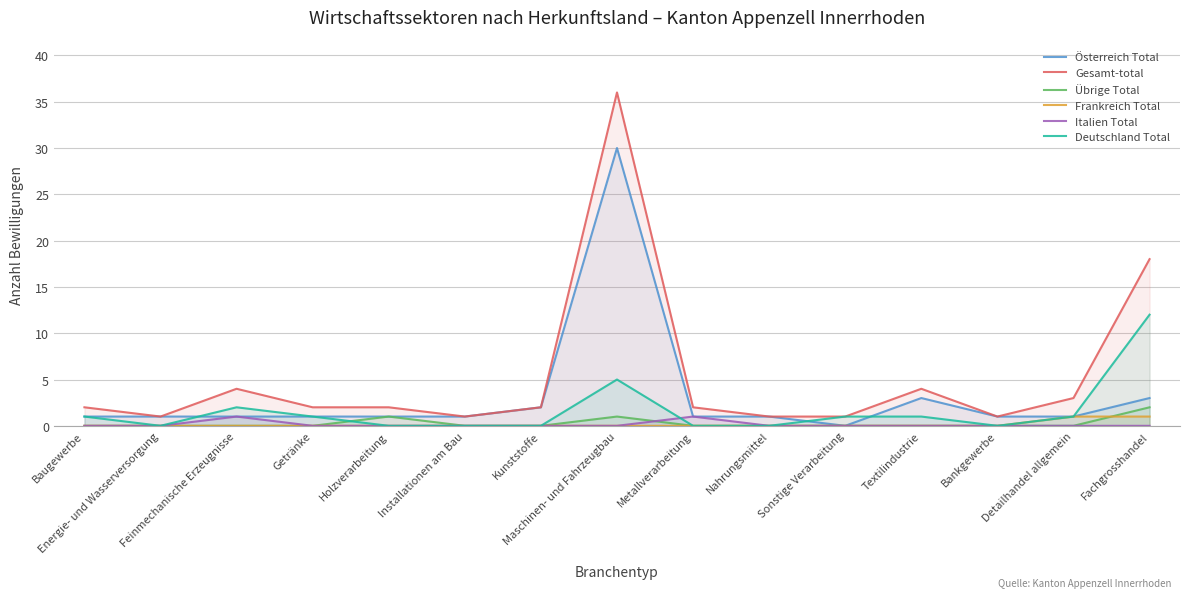

At how many categories does at least one series exceed 1?

10